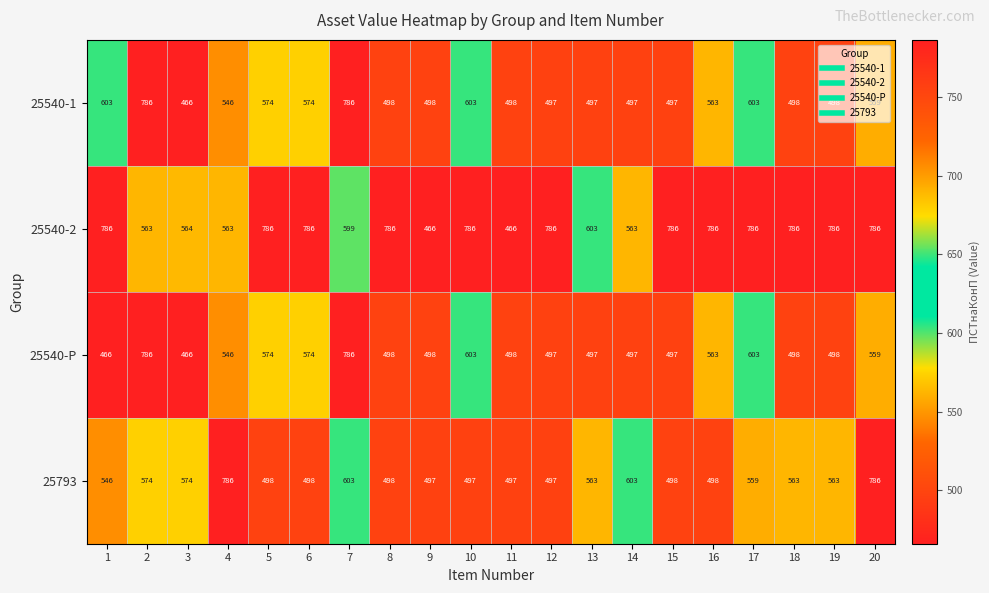

What is the minimum value for 25540-Р?

466